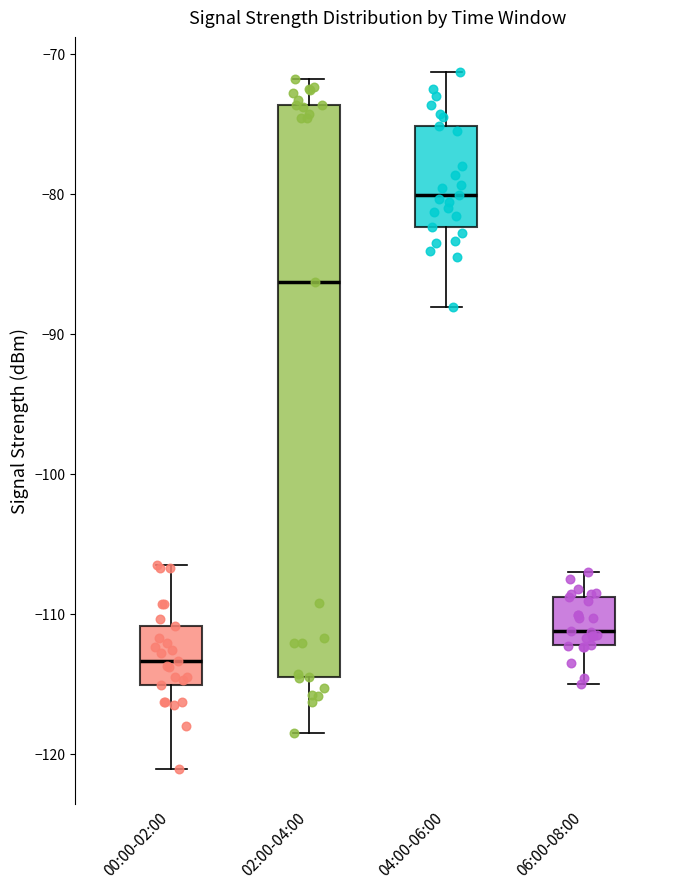

Reading left to right, transcribe this box plot: for each box, give where its median line is, the range the box spans, and where its two whiskers end, as read against the y-axis. The values are not printed on the chart, so give them approximately, as read against the axis.

00:00-02:00: median -113, box -115 to -111, whiskers -121 to -106
02:00-04:00: median -86, box -114 to -74, whiskers -118 to -72
04:00-06:00: median -80, box -82 to -75, whiskers -88 to -71
06:00-08:00: median -111, box -112 to -109, whiskers -115 to -107